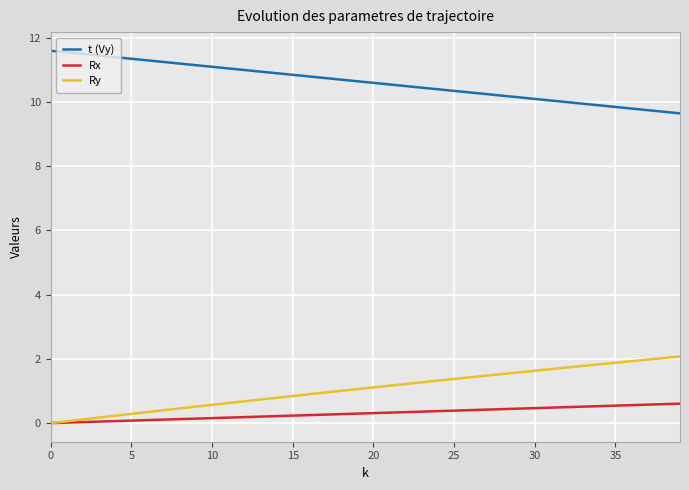

What is the maximum value for t (Vy)?

11.6